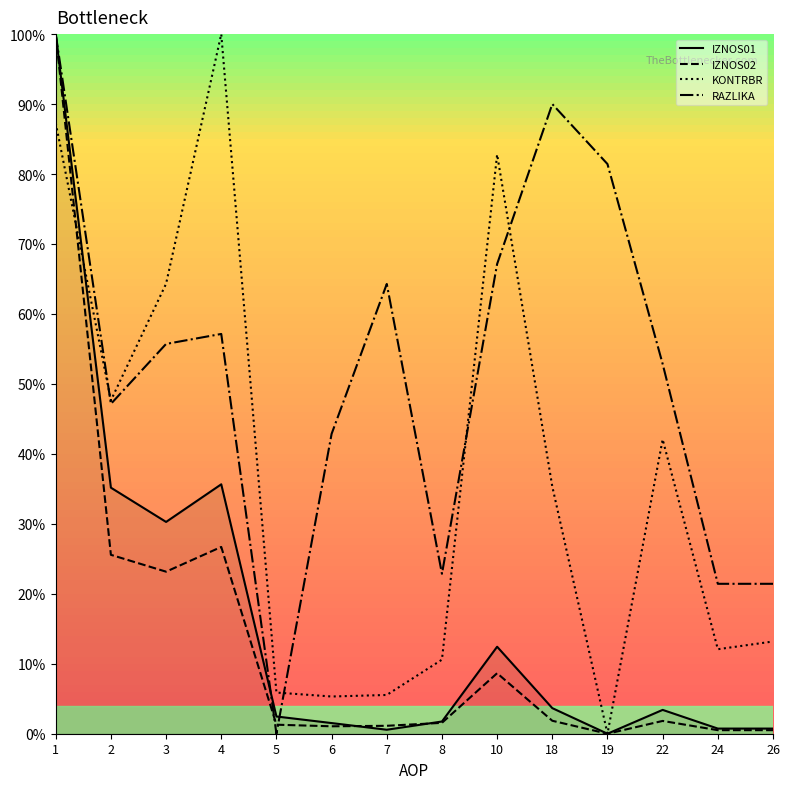

True or false: KONTRBR and RAZLIKA intersect in this chart.

True